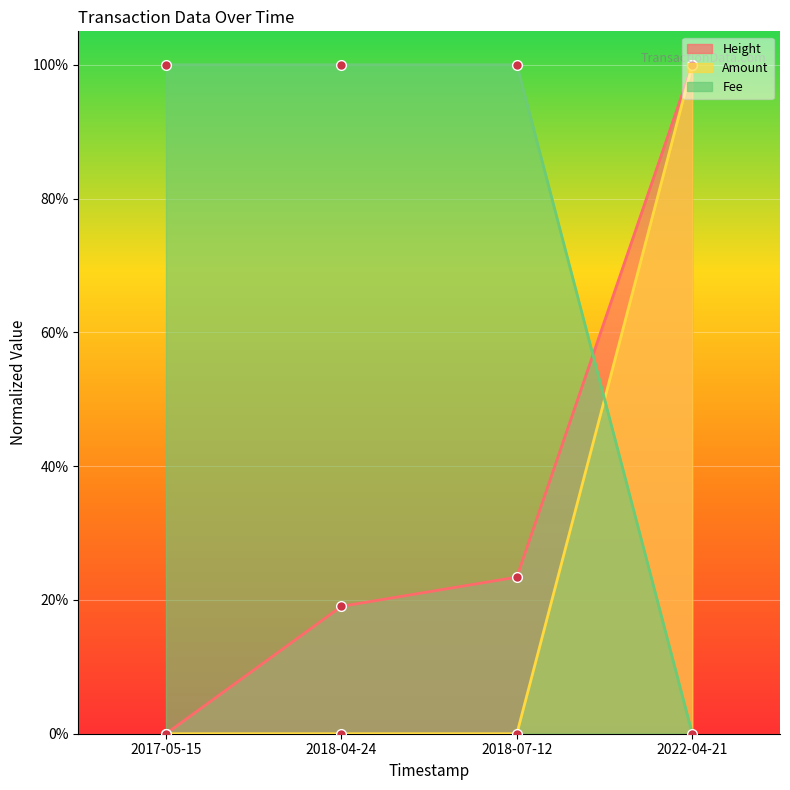

Reading right to left, extract all data points from this chart.

Height: 1.0	0.2	0.2	0.0
Amount: 1.0	0.0	0.0	0.0
Fee: 0.0	1.0	1.0	1.0